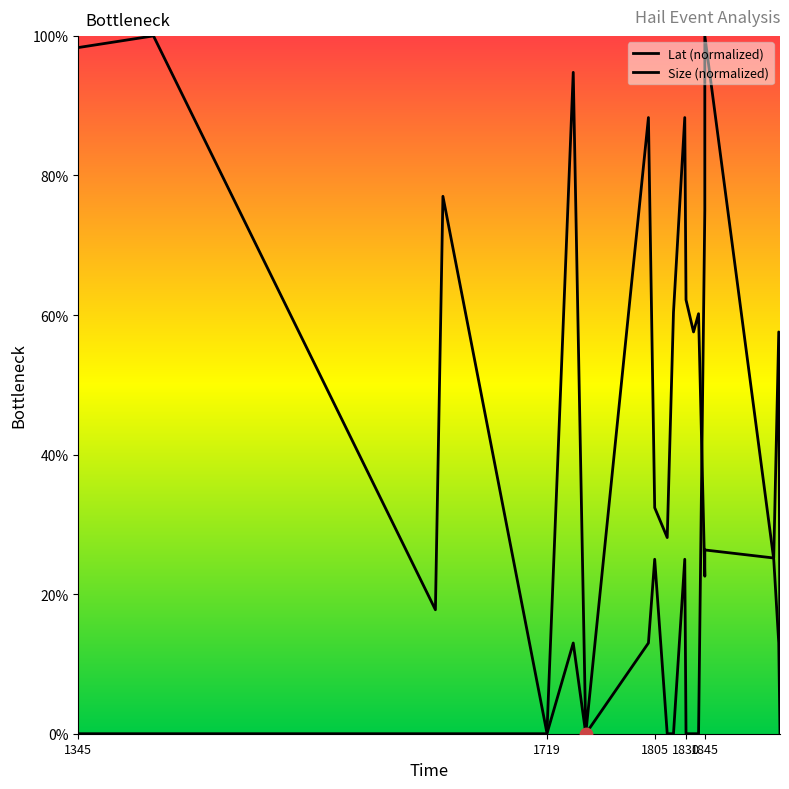

What are all the series names shown in the legend?

Lat (normalized), Size (normalized)